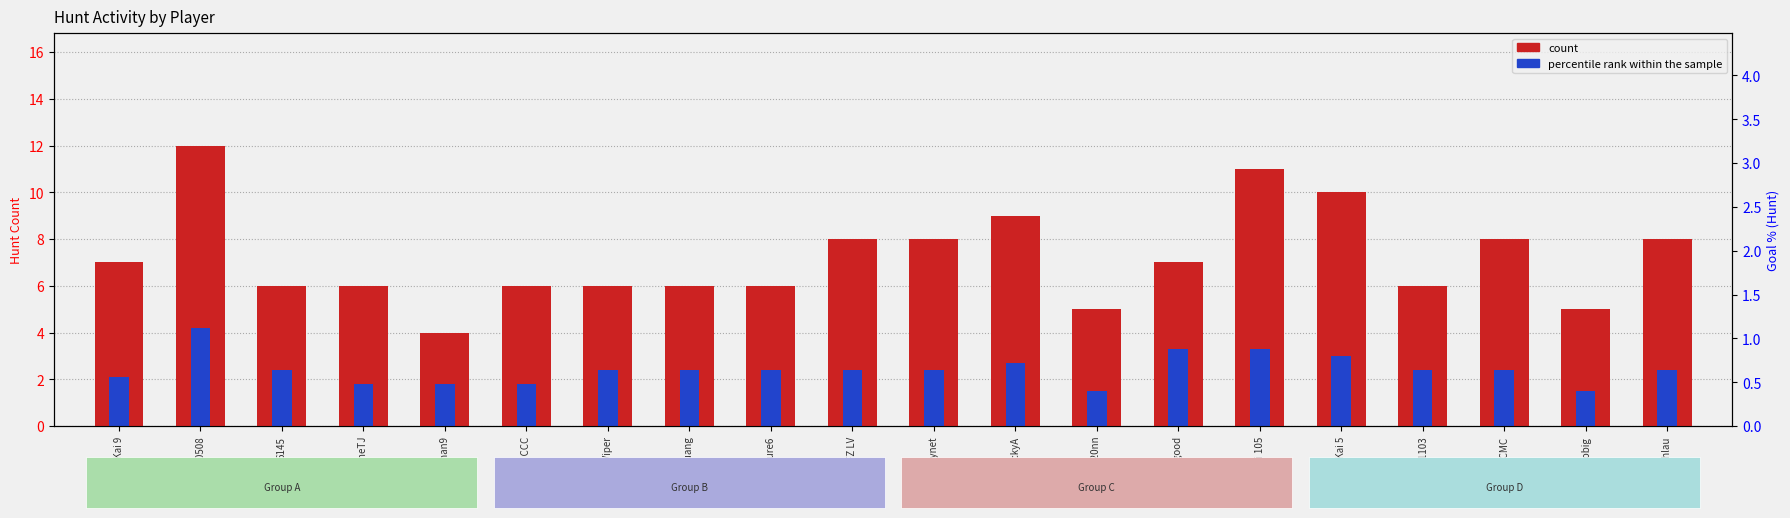

Reading left to right, list all the values displayed in this chart.

count: KingKai 9=7.0	170508=12.0	6145=6.0	692 MineTJ=6.0	Alex Chan9=4.0	Cathy CCC=6.0	CK Viper=6.0	Devil Huang=6.0	future6=6.0	FZ LV=8.0	Grynet=8.0	JackyA=9.0	jay520nn=5.0	K Qoosogood=7.0	KingKai 105=11.0	KingKai 5=10.0	Lan1103=6.0	LFCMC=8.0	momobig=5.0	seraphlau=8.0
percentile rank within the sample: KingKai 9=2.1	170508=4.2	6145=2.4	692 MineTJ=1.8	Alex Chan9=1.8	Cathy CCC=1.8	CK Viper=2.4	Devil Huang=2.4	future6=2.4	FZ LV=2.4	Grynet=2.4	JackyA=2.7	jay520nn=1.5	K Qoosogood=3.3	KingKai 105=3.3	KingKai 5=3.0	Lan1103=2.4	LFCMC=2.4	momobig=1.5	seraphlau=2.4